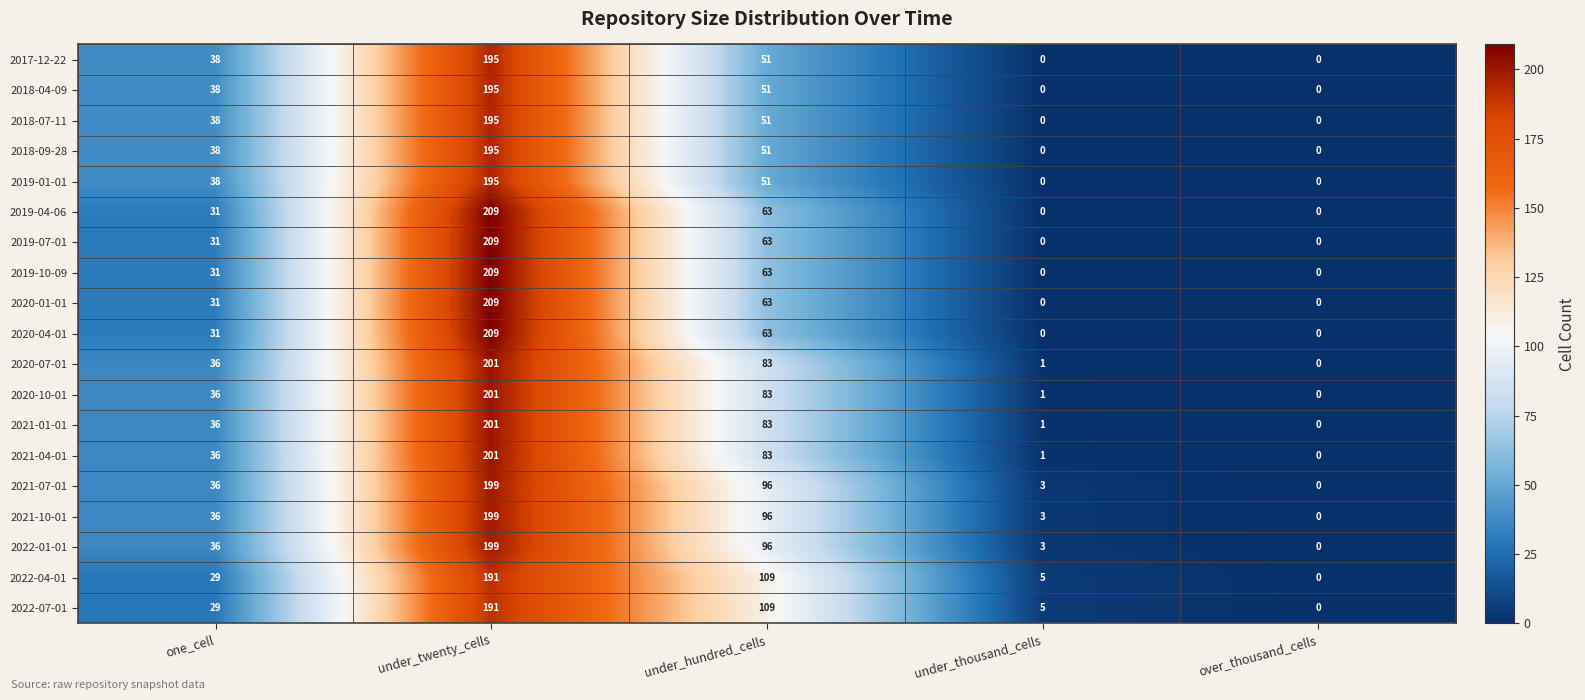

True or false: 2019-04-06 has a value of 209 at under_twenty_cells.

True